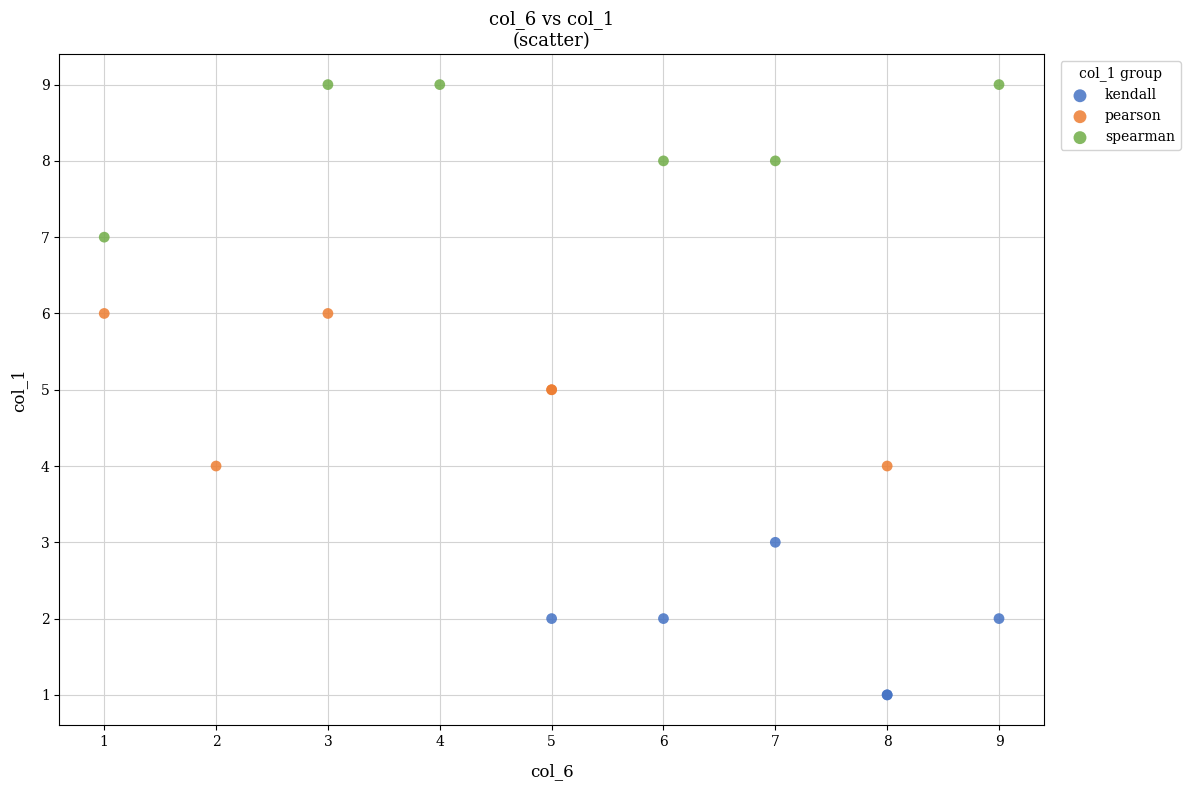

Which series reaches the maximum Y coordinate?

spearman